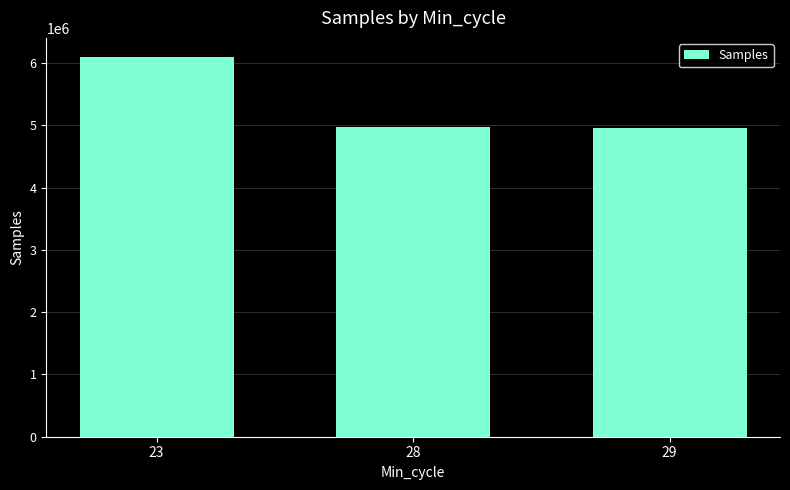

Where does the data first go above 4973488?

23